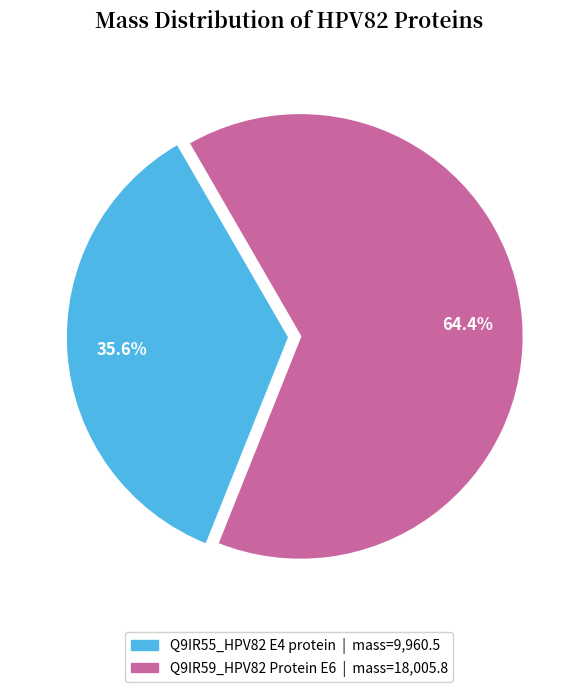

To the nearest percent, what is the difference between the largest and smallest slice percentages?

29%